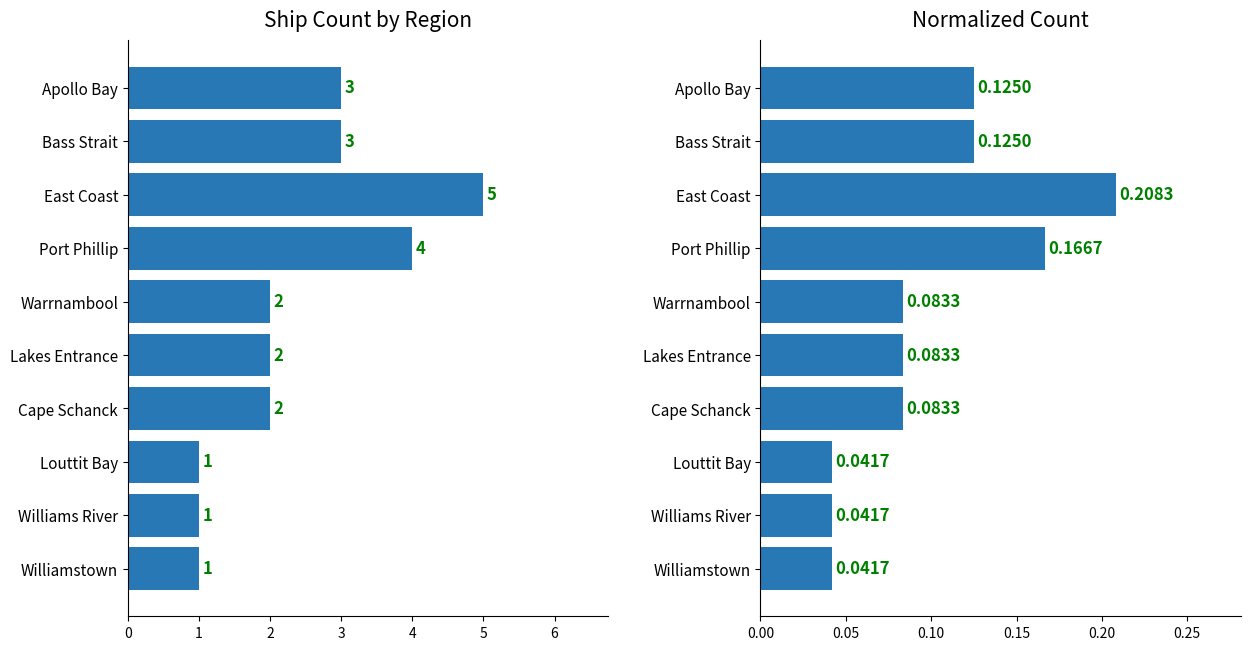

What is the value of the Ship Count bar at the 3rd from the left?

5.0